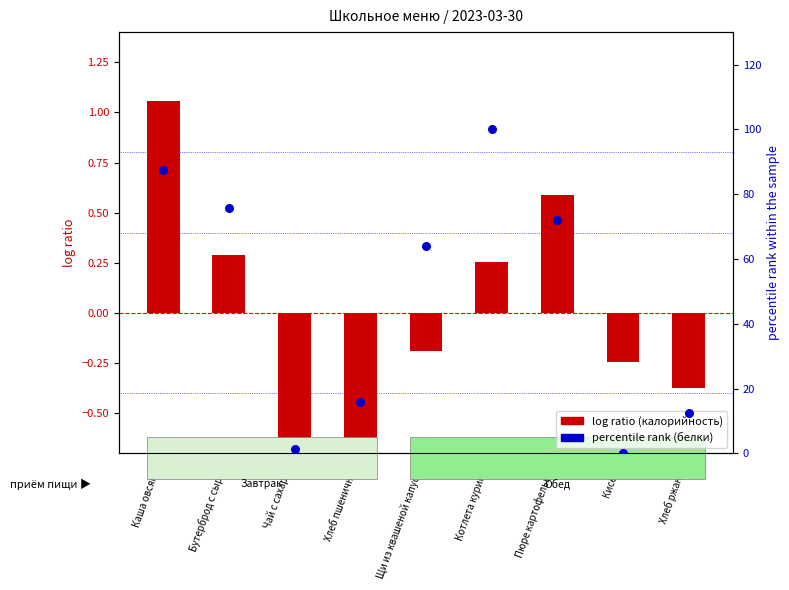

Which series has the largest Y range (max minus min)?

percentile rank (белки)